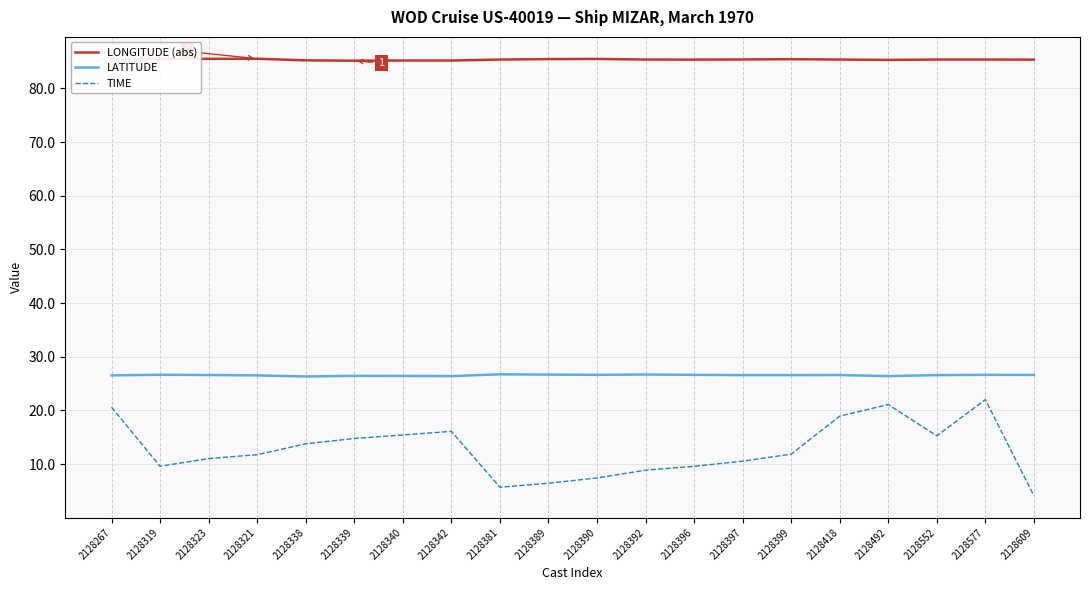

The value of LATITUDE at 2128381 is 46.7. True or false?

False